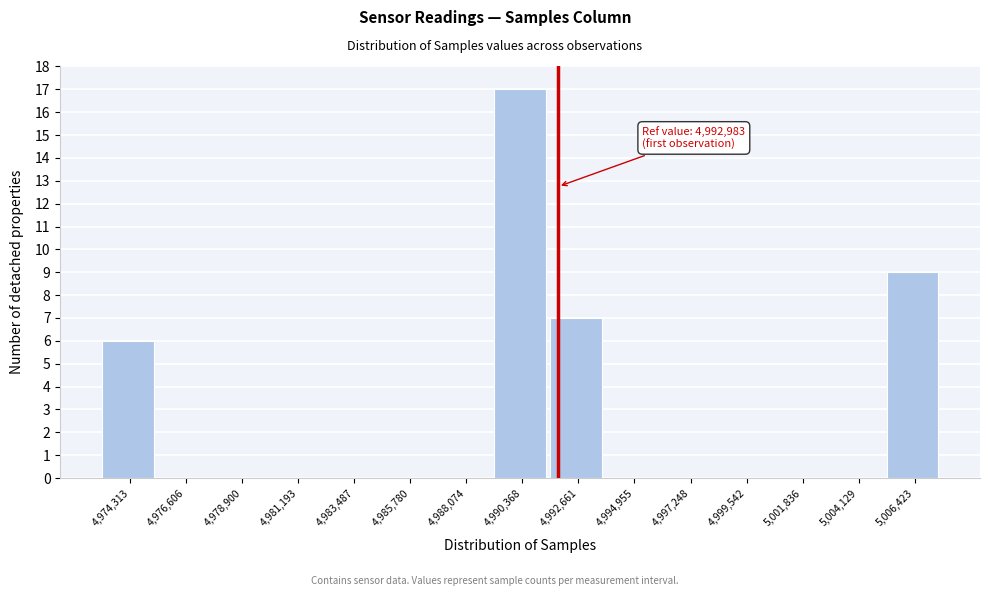

Reading left to right, transcribe all the data shown in this chart.

4,974,313=6	4,976,606=0	4,978,900=0	4,981,193=0	4,983,487=0	4,985,780=0	4,988,074=0	4,990,368=17	4,992,661=7	4,994,955=0	4,997,248=0	4,999,542=0	5,001,836=0	5,004,129=0	5,006,423=9